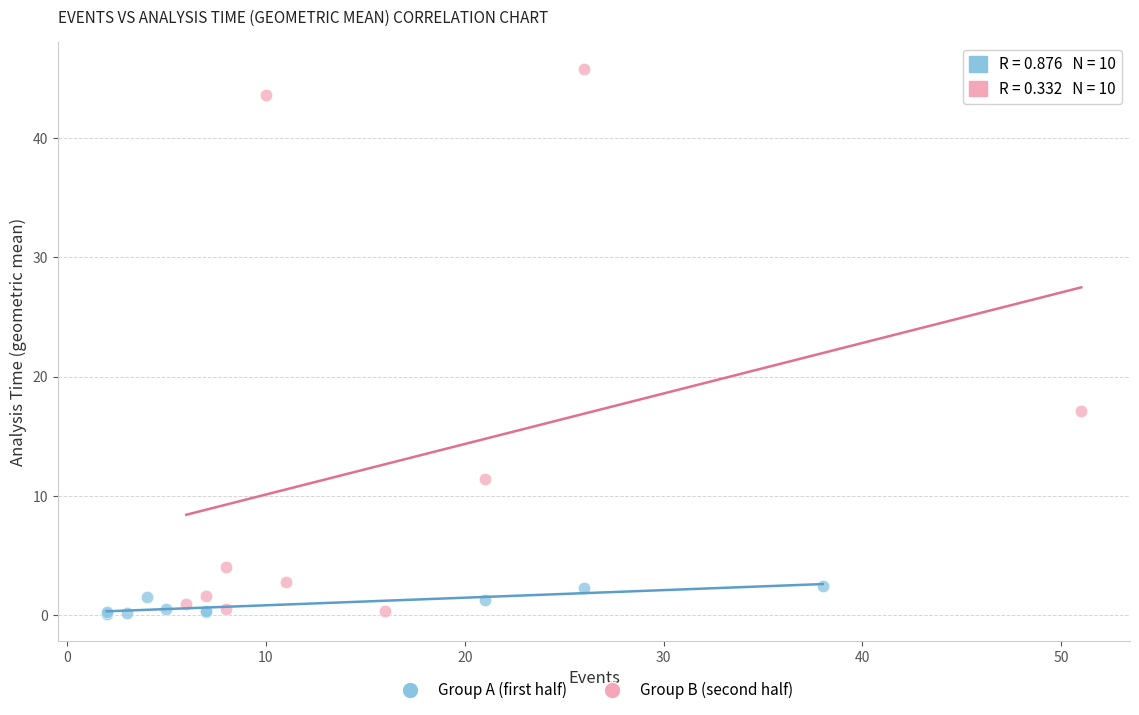

Which series contains the highest Y value?

Group B (second half)